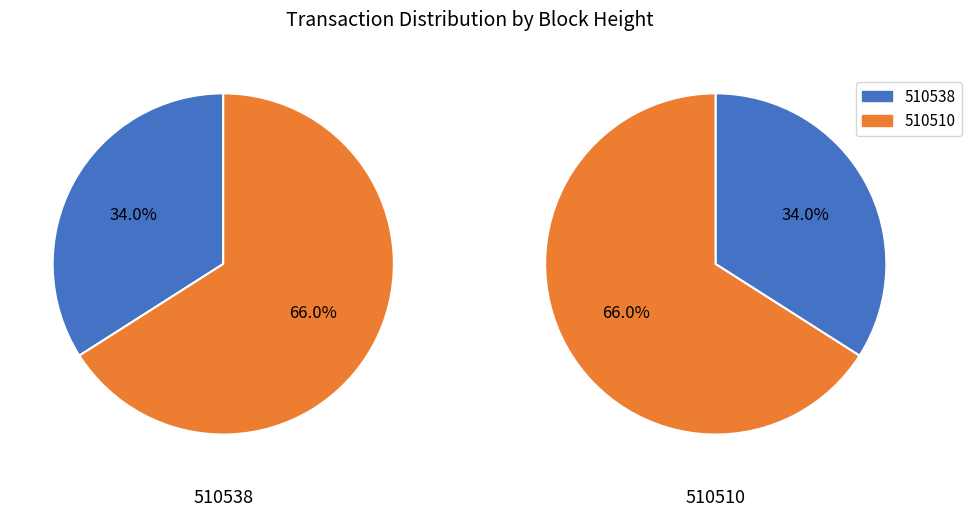

Is there any slice that represents more than half of the pie?

Yes